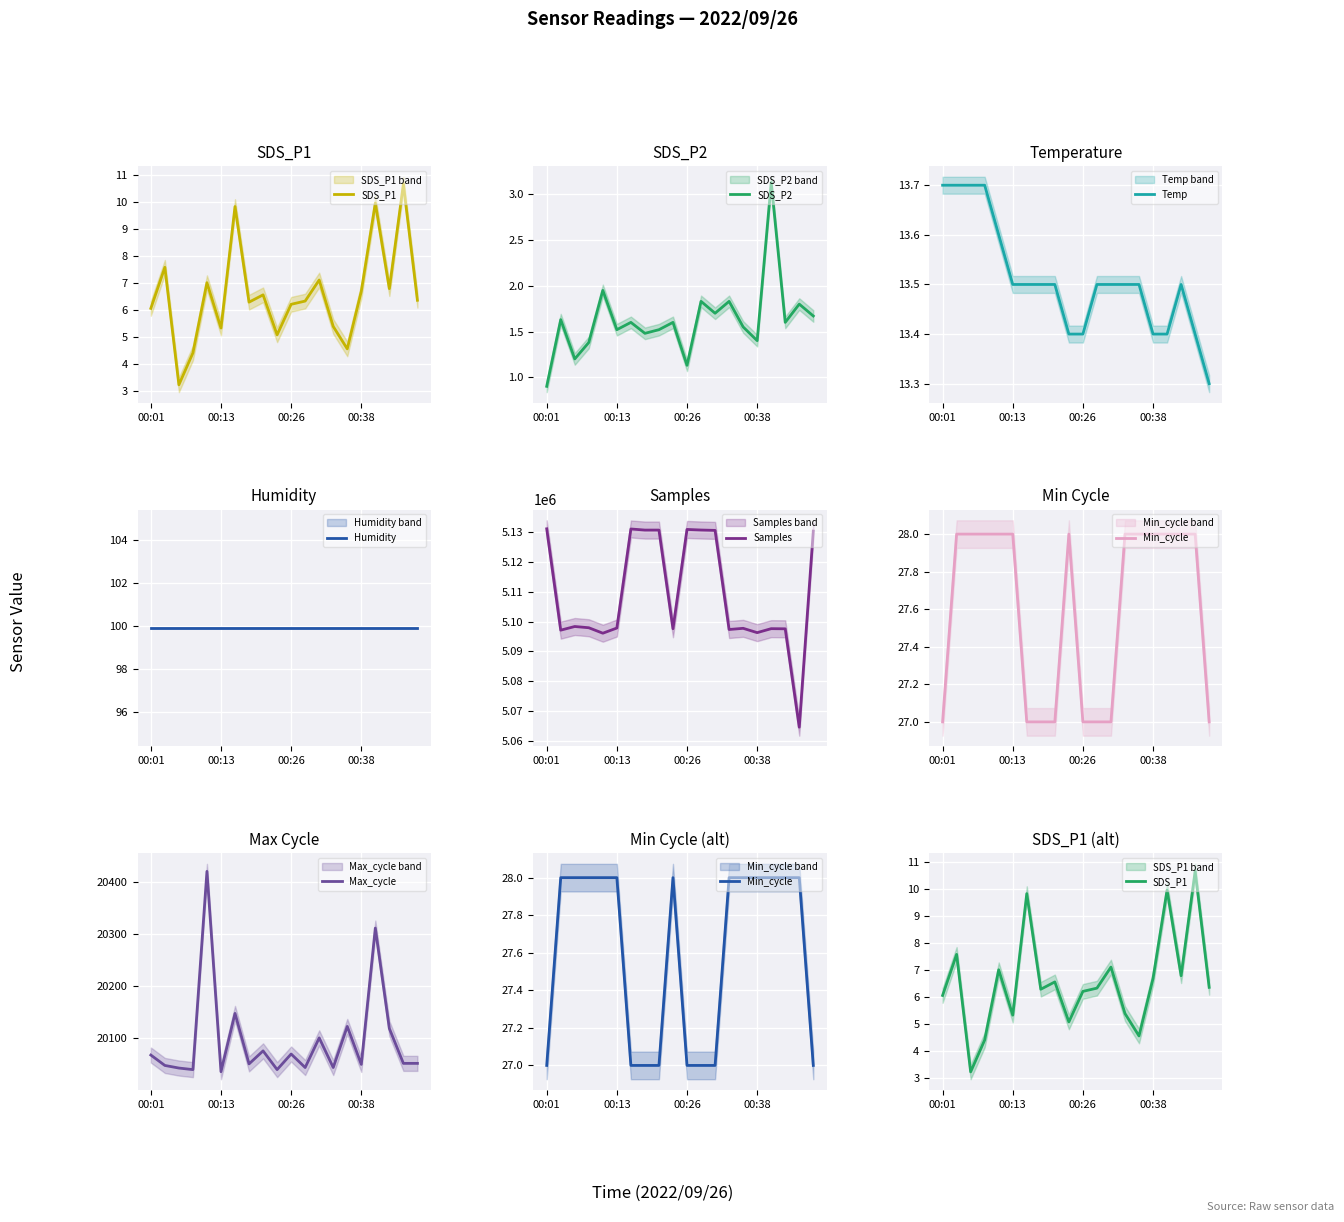

What is the approximate value of SDS_P1 at 00:28?

6.3